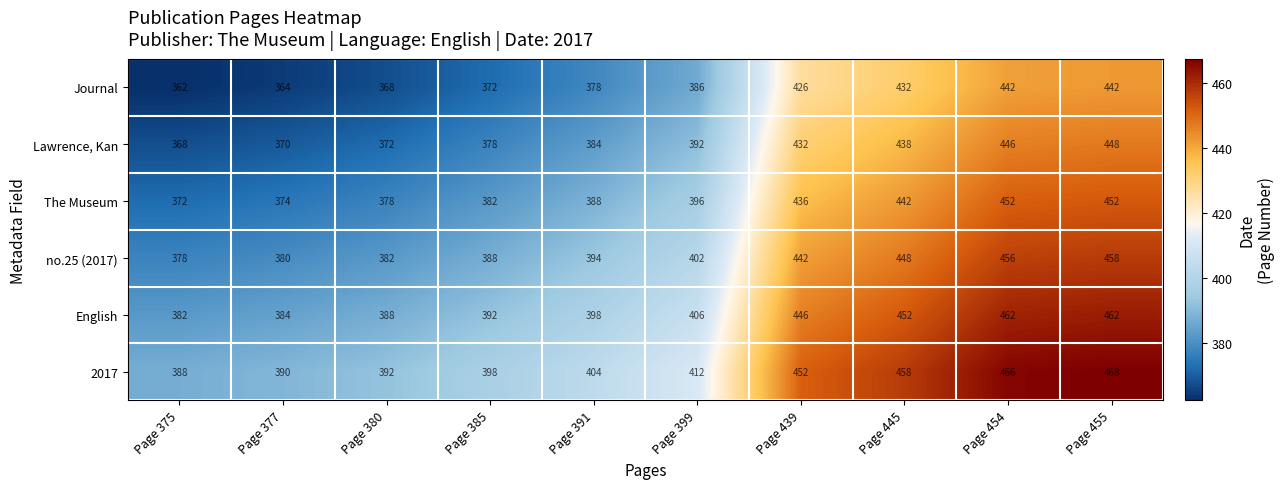

What is the sum of all 2017 values?

4228